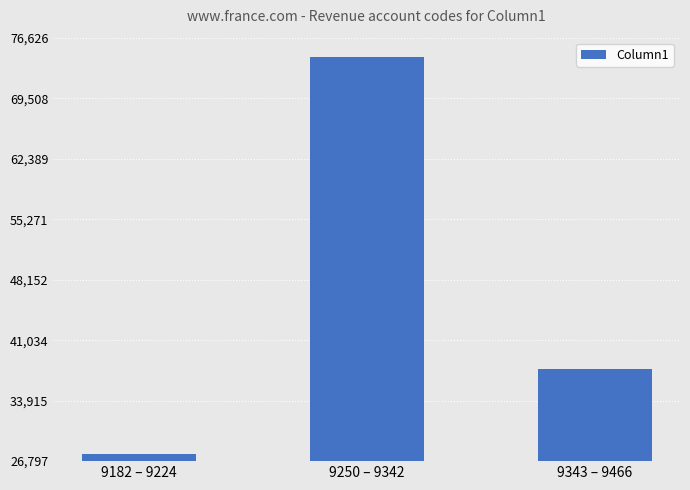

Where does the data first go above 37582?

9250 – 9342